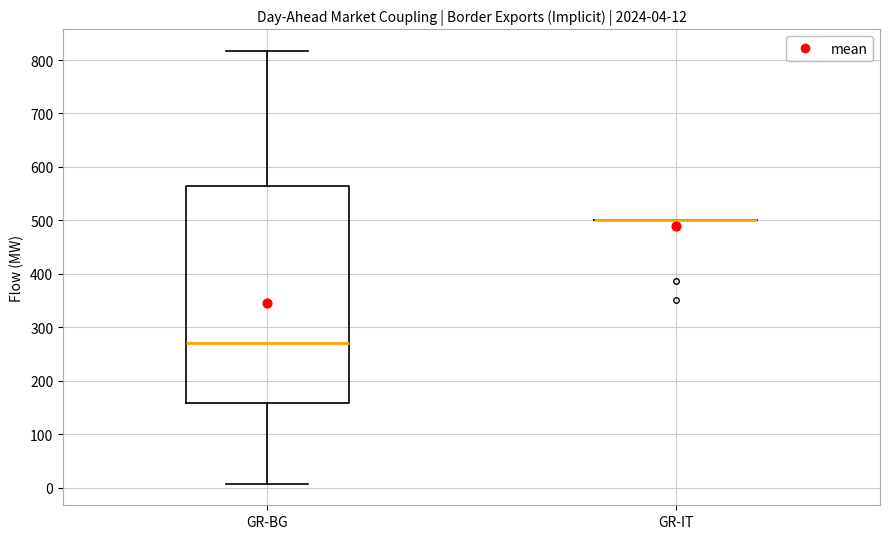

Which box is the tallest, from its lower edge to its upper edge?

GR-BG